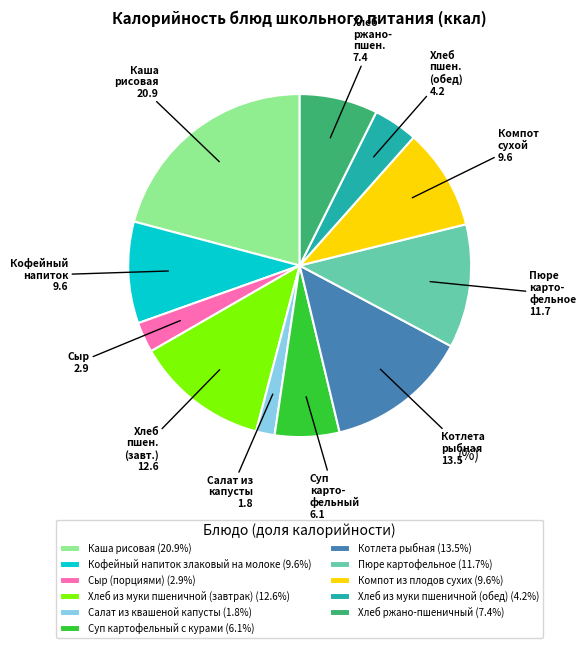

How many slices are in this pie chart?

11